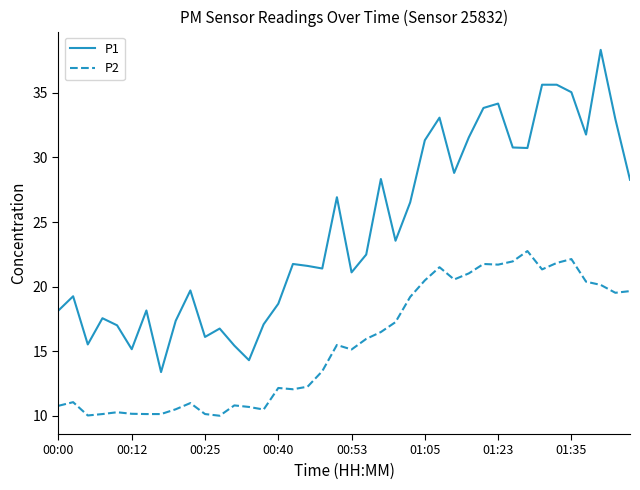

List the series in order of their overall mean, highest first.

P1, P2